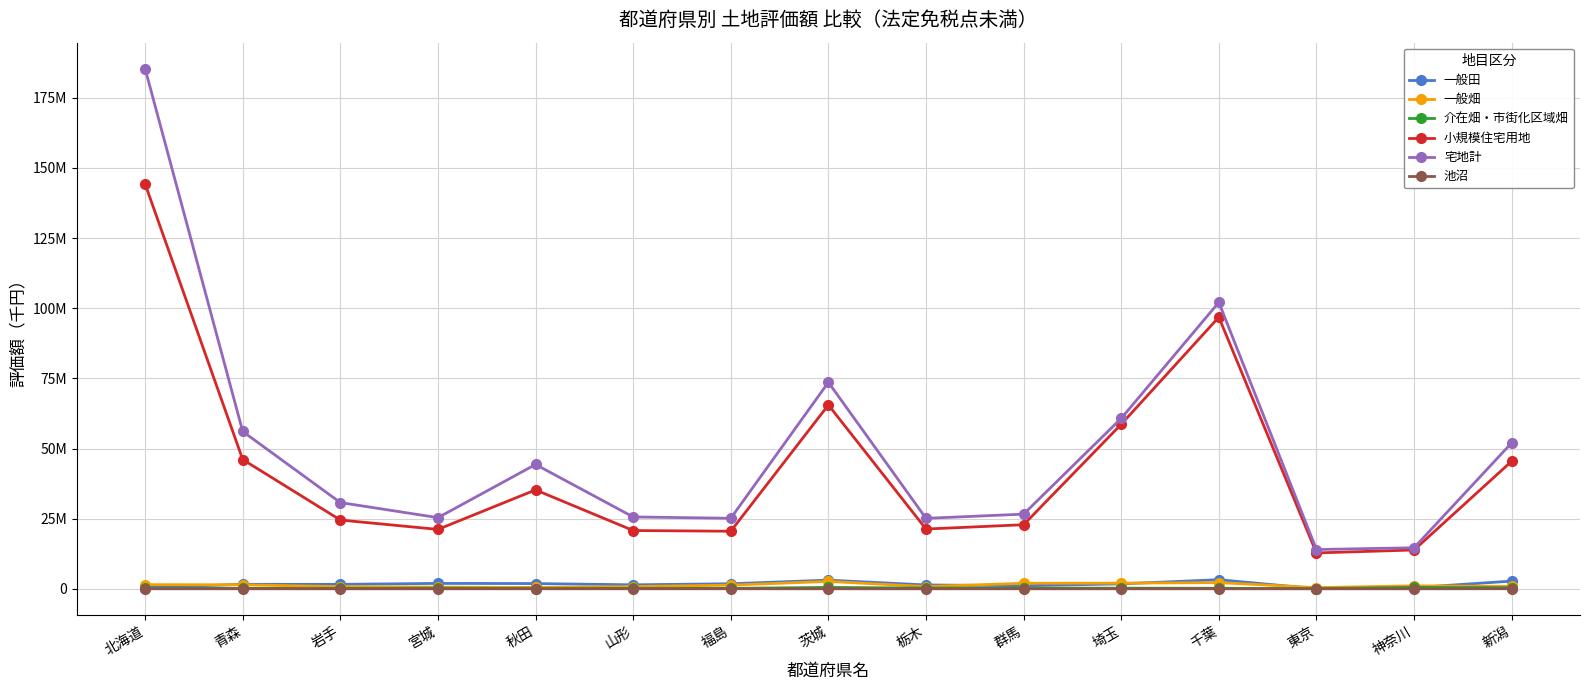

Is it true that 一般畑 equals 1959484 at 群馬?

True